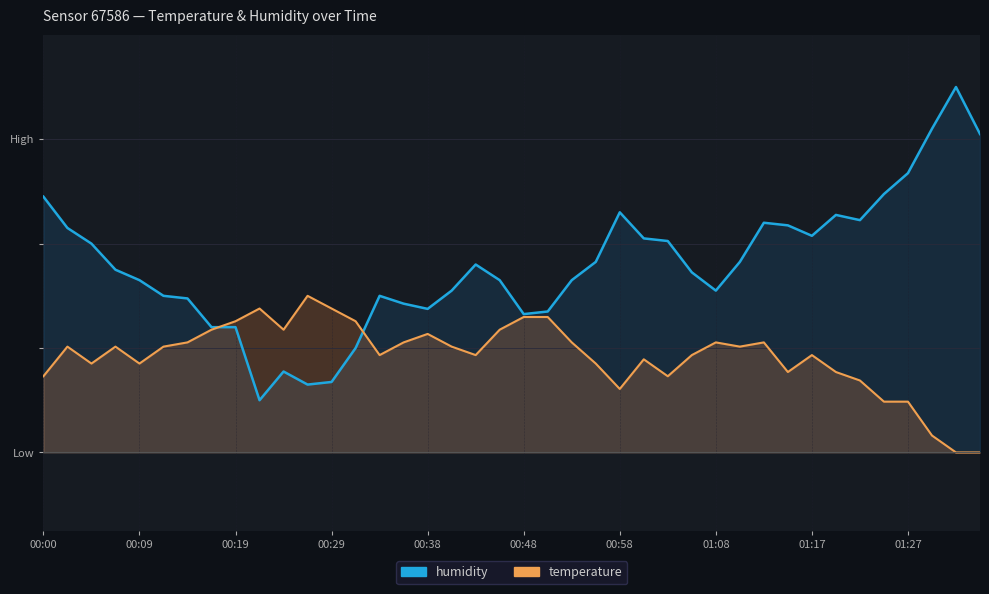

How many distinct data groups are displayed?

2